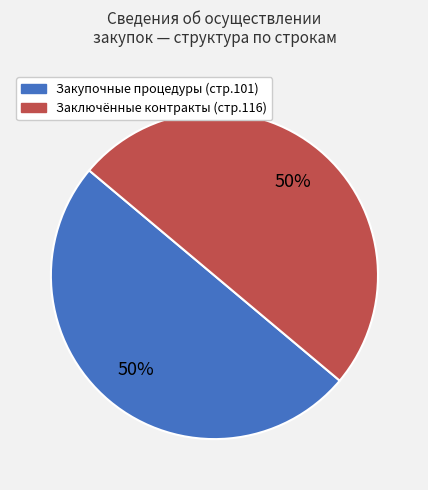

To the nearest percent, what is the average slice percentage?

50%